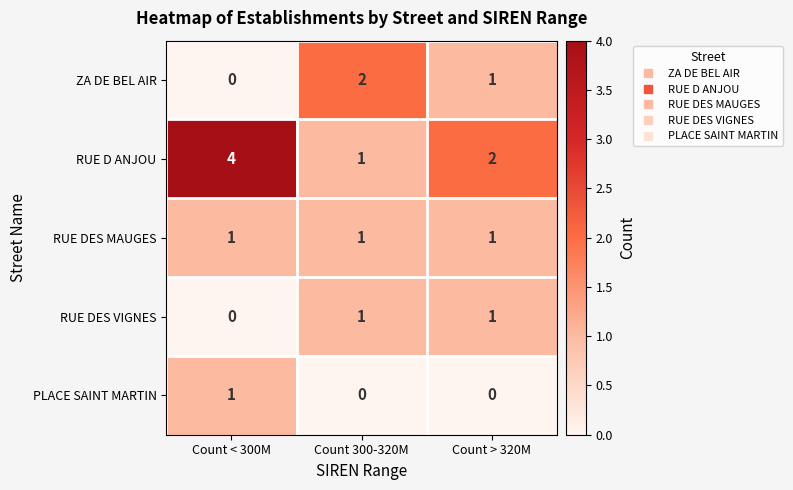

True or false: PLACE SAINT MARTIN has a value of 1 at Count < 300M.

True